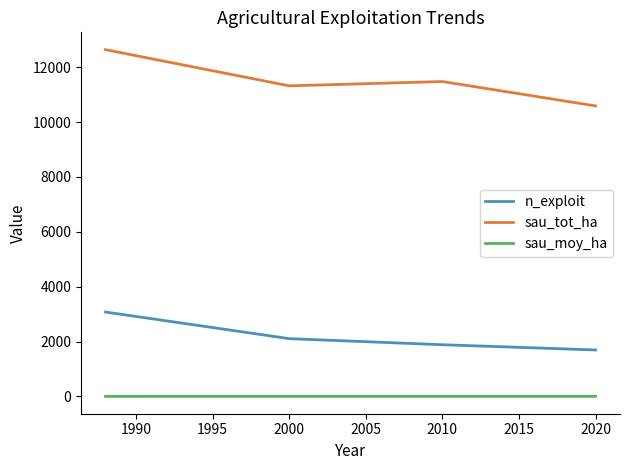

What is the maximum value for n_exploit?

3078.0